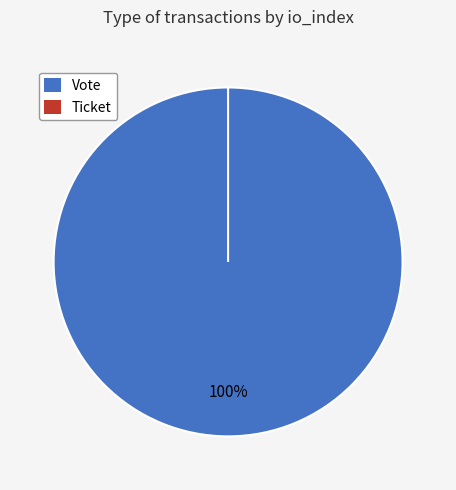

To the nearest percent, what portion does Vote represent?

100%